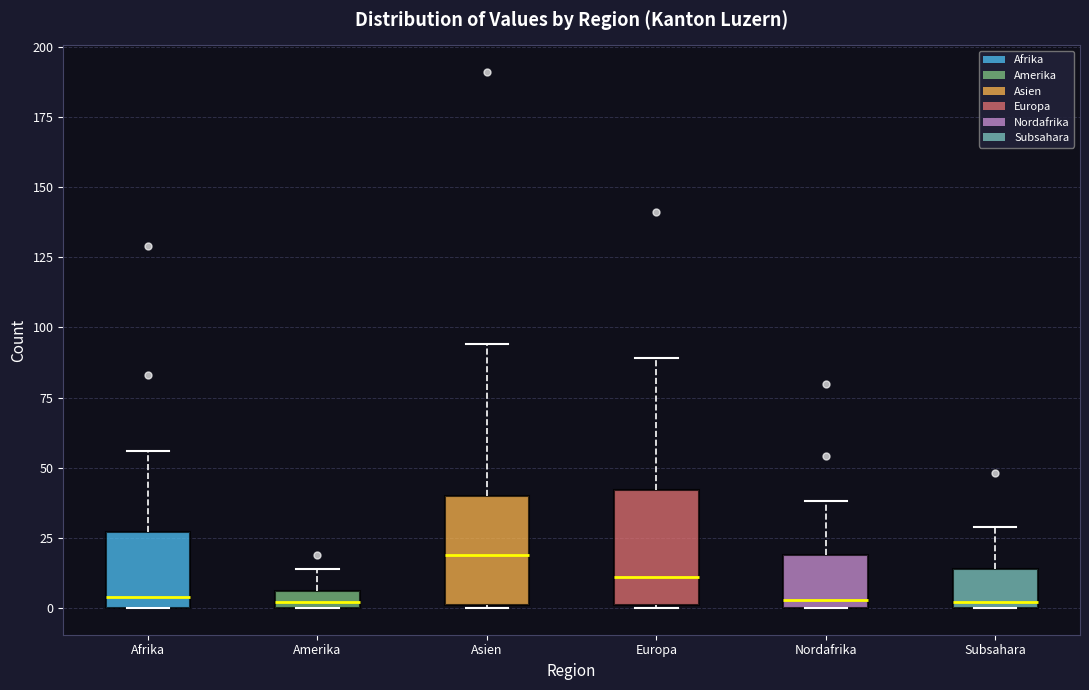

Where is the upper edge of the box for Asien on the y-axis? The values are not printed on the chart, so give them approximately, as read against the axis.

40